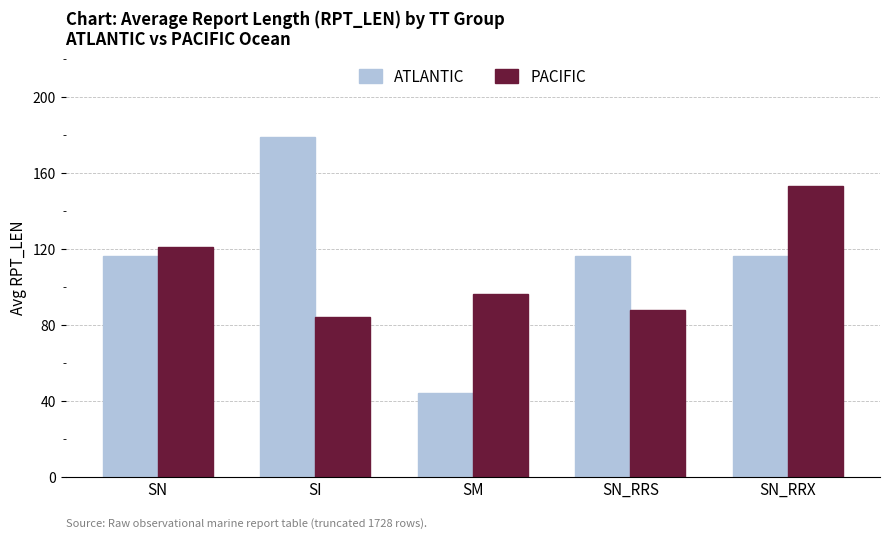

How many bars are there in total?

10